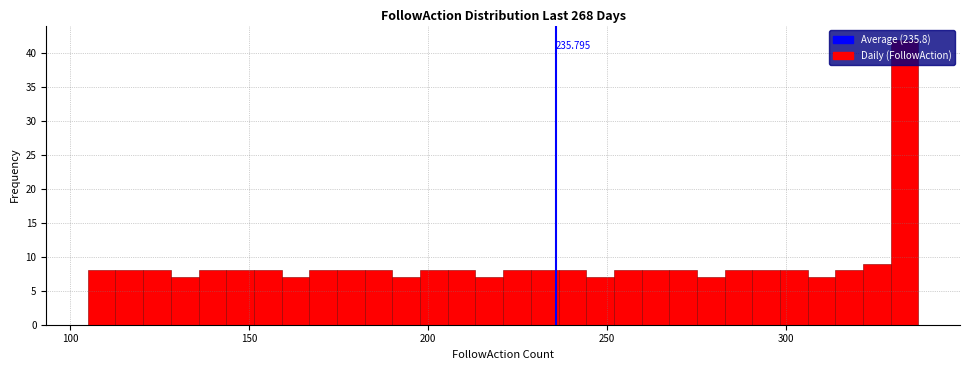

Around what value on the x-axis is the tallest bar? Give the approximate position of its centre, as read against the axis.

335